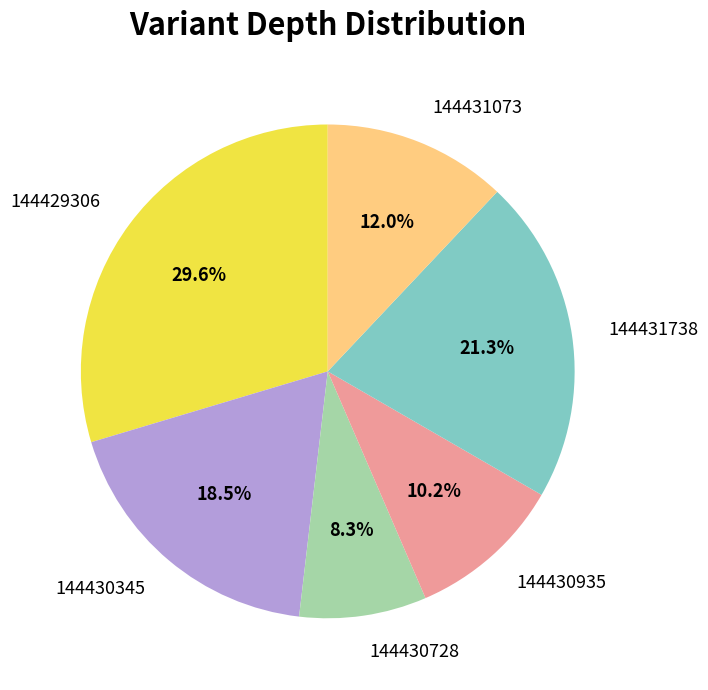

Which category has the smallest portion of the pie?

144430728